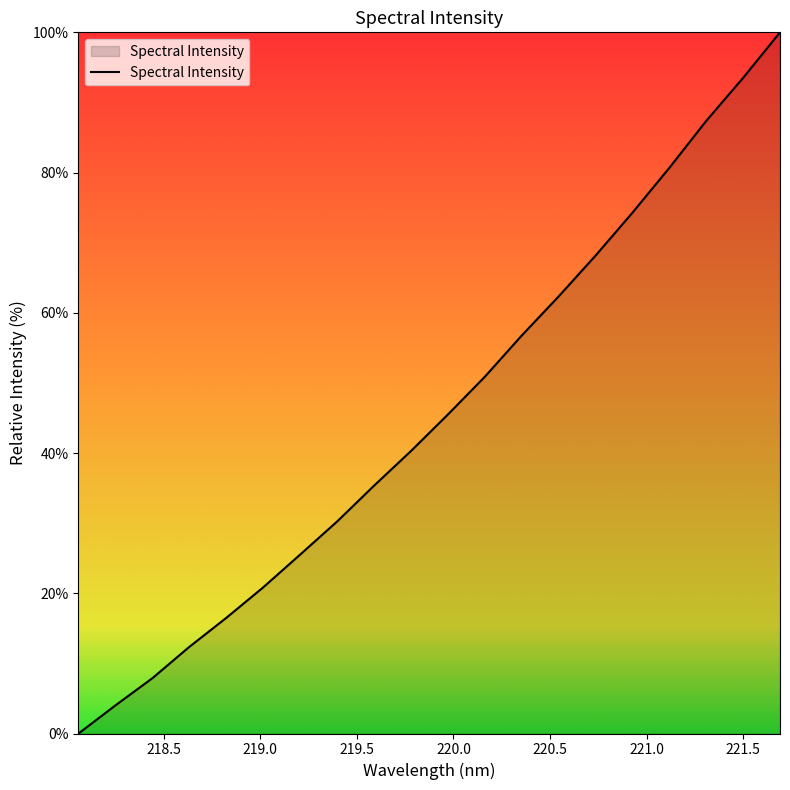

What is the difference between the maximum and minimum values?

100.0